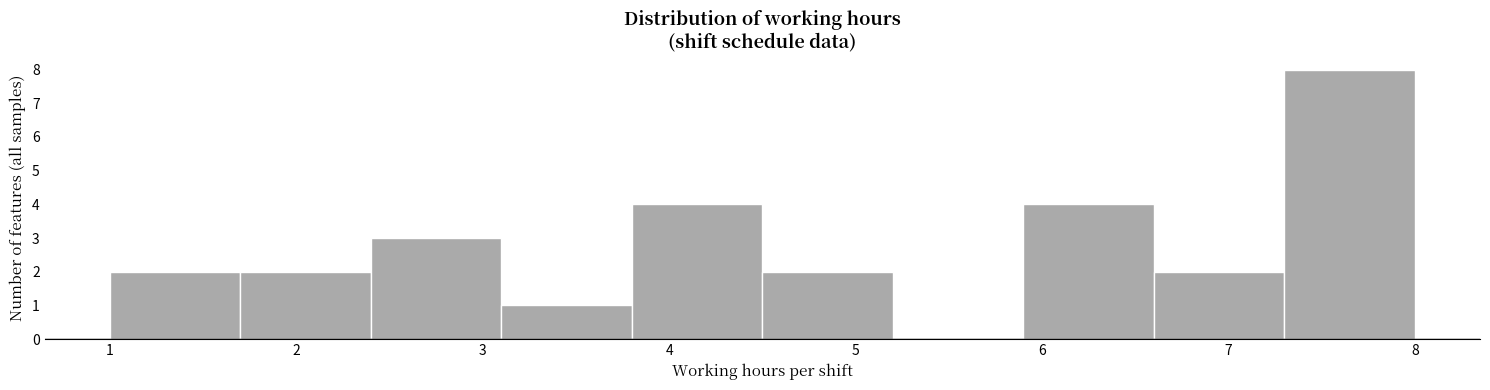

How tall is the bar that spans 2.4 to 3.1 on the x-axis? The values are not printed on the chart, so give them approximately, as read against the axis.

3